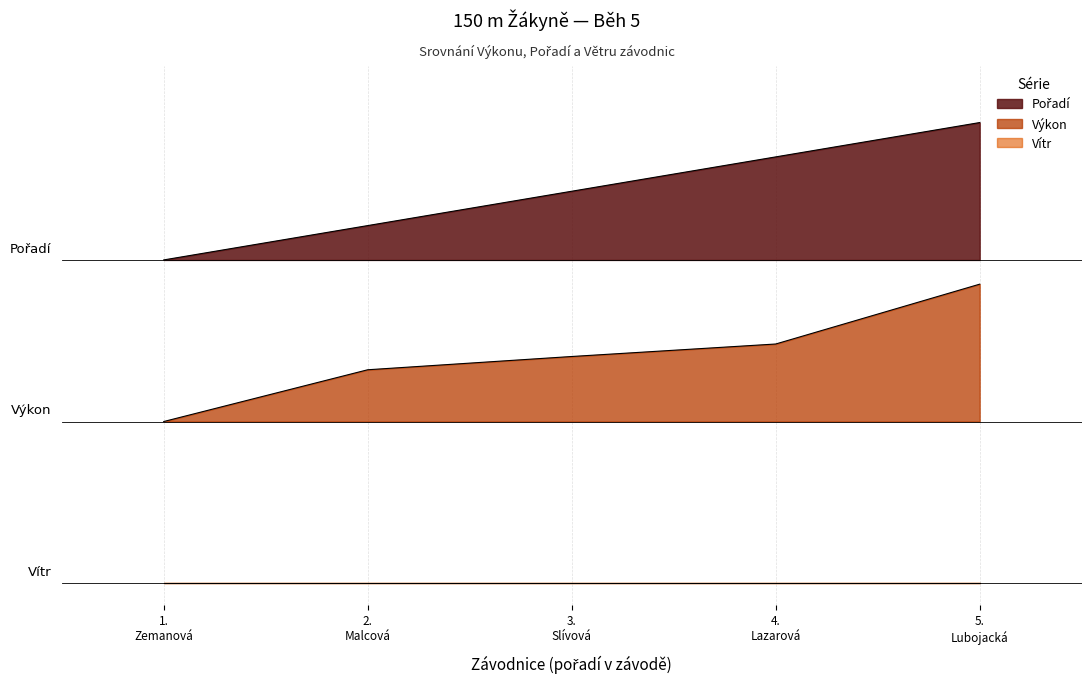

What is the value of the Výkon point at the 1st from the left?

1.5